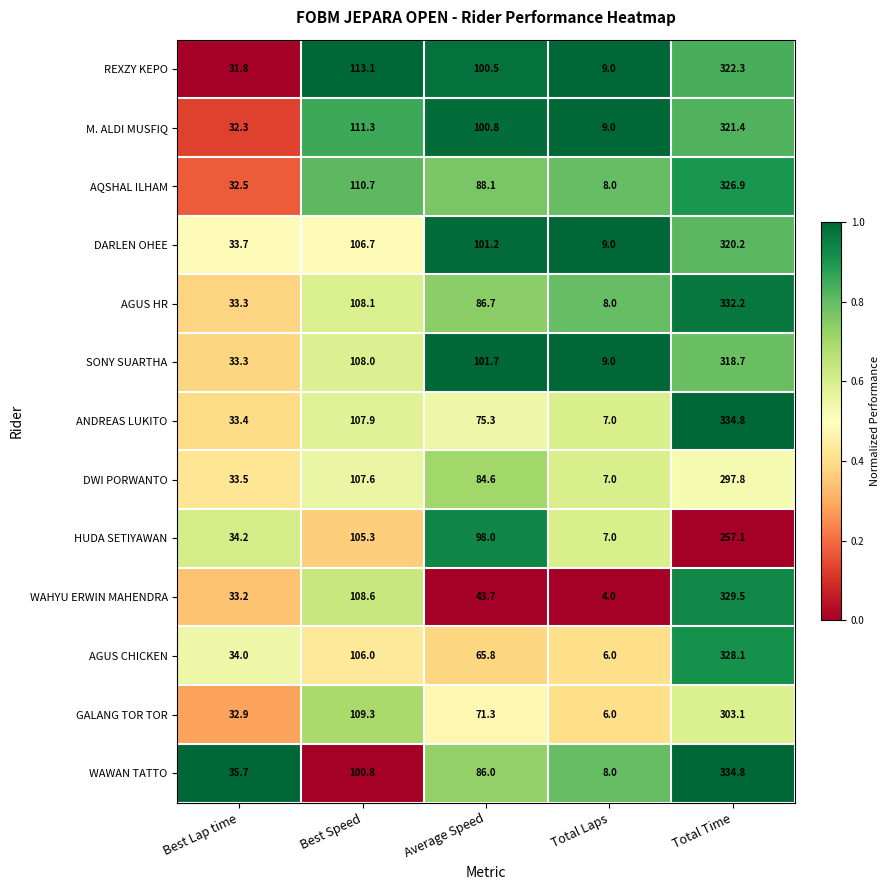

List the labels in order of AGUS CHICKEN value, smallest first.

Total Laps, Best Lap time, Average Speed, Best Speed, Total Time